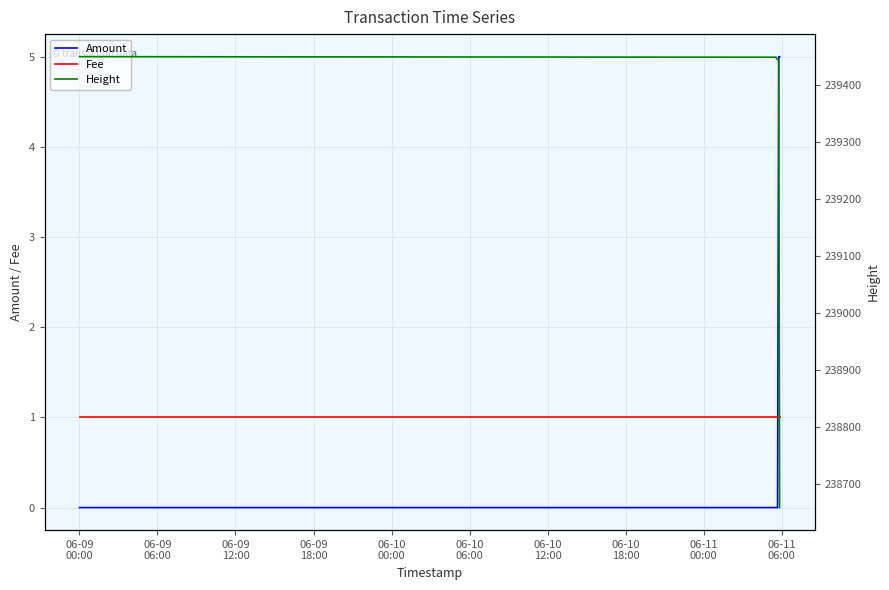

Does the chart have visible grid lines?

Yes